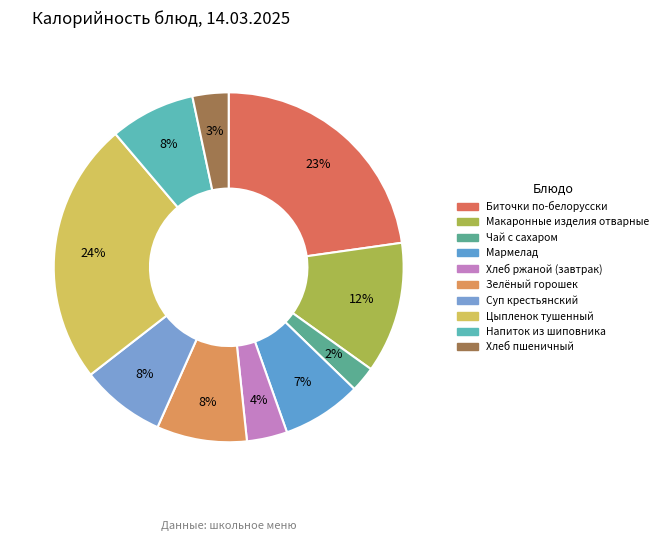

What percentage is the Мармелад slice, to the nearest percent?

7%